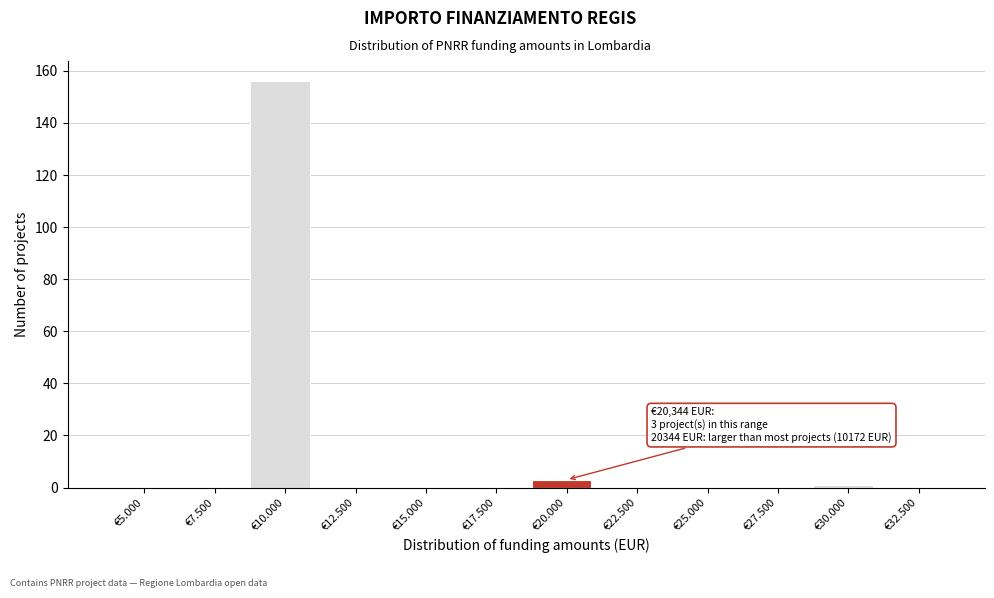

Reading left to right, transcribe all the data shown in this chart.

€5.000=0	€7.500=0	€10.000=156	€12.500=0	€15.000=0	€17.500=0	€20.000=3	€22.500=0	€25.000=0	€27.500=0	€30.000=1	€32.500=0